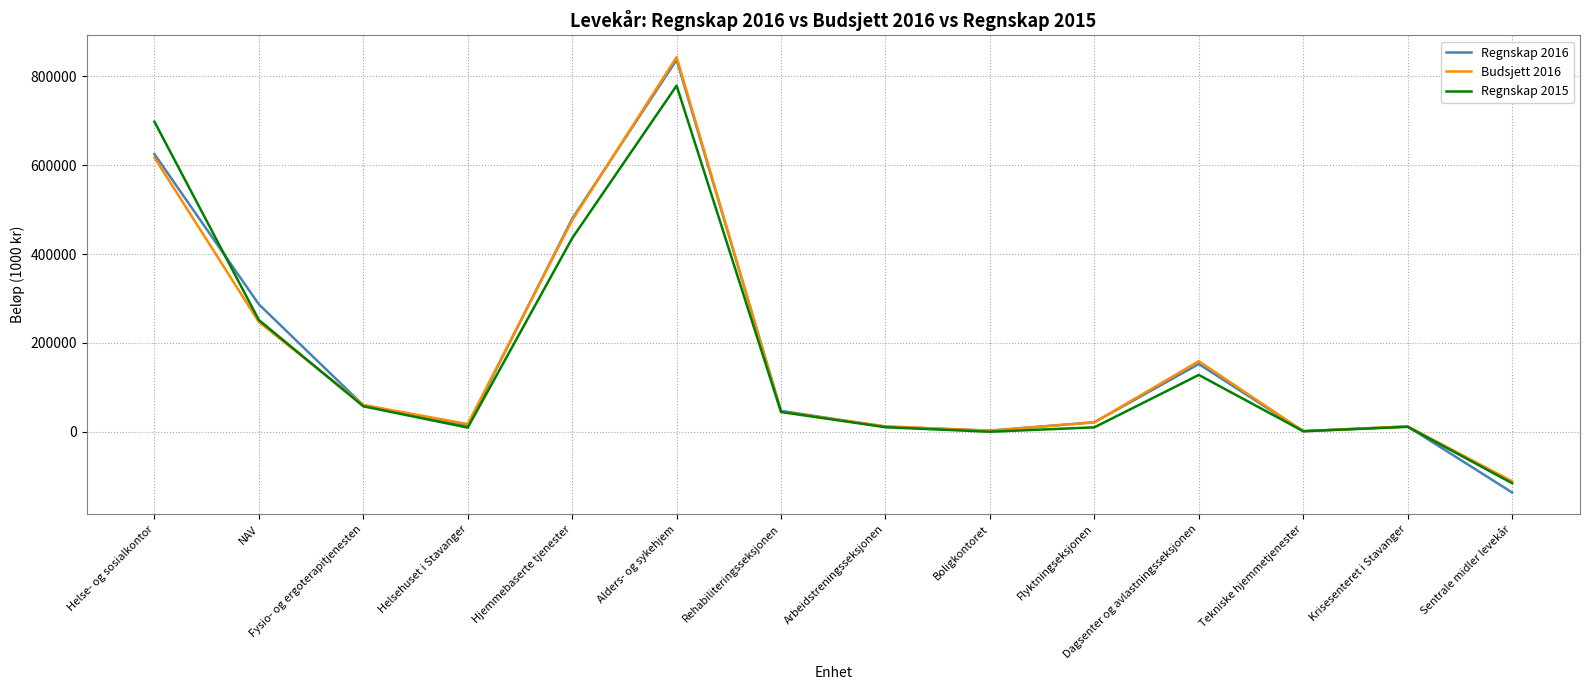

Does the chart have visible grid lines?

Yes